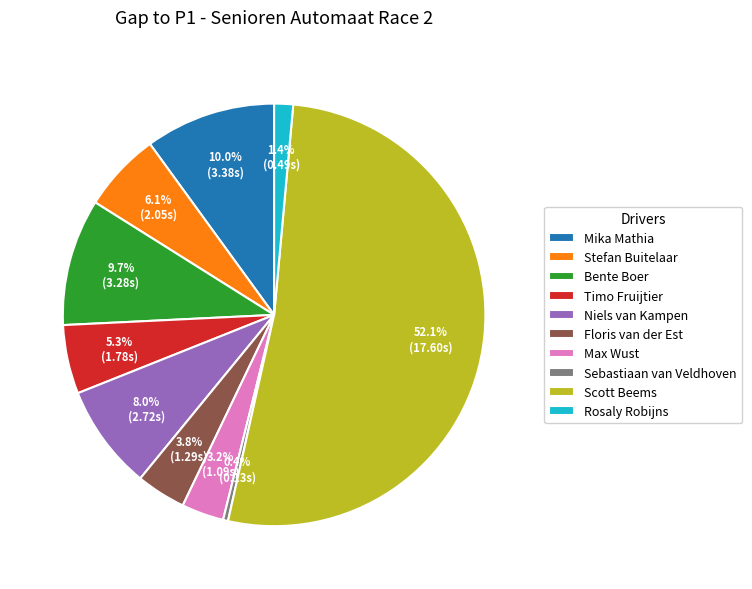

Approximately how many times larger is the value at Floris van der Est compared to Niels van Kampen?

0.5